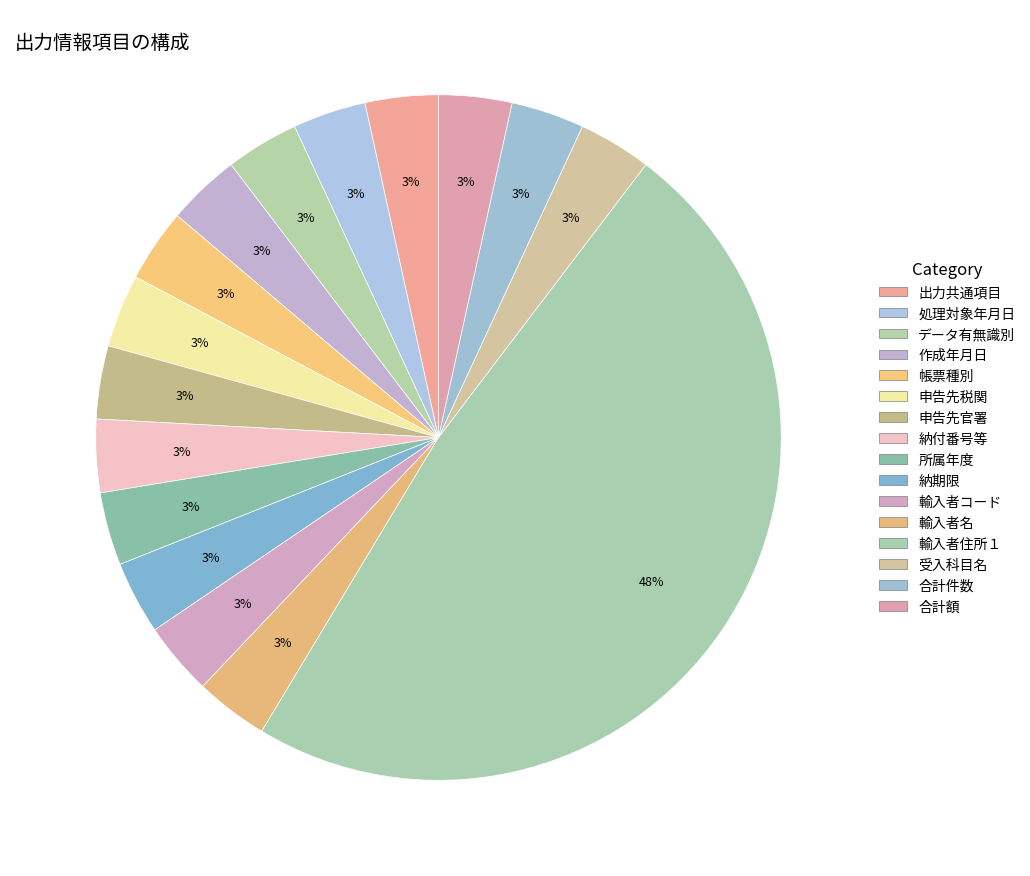

Which has a higher value, 作成年月日 or 所属年度?

作成年月日